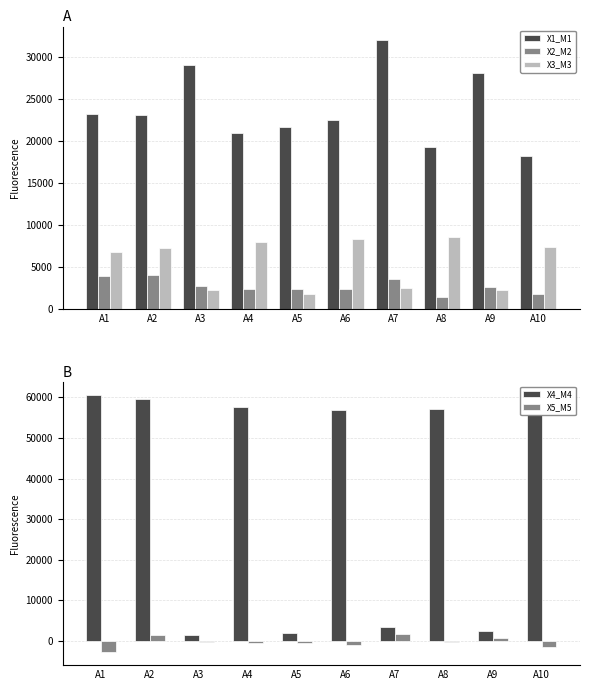

At how many categories does at least one series exceed 38474?

6